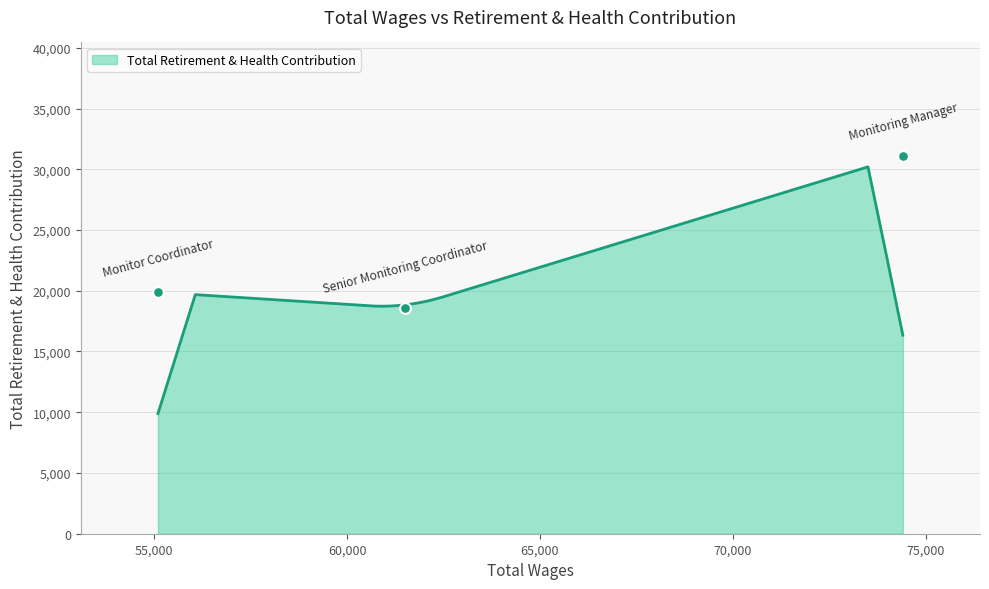

What is the ratio of the value at 74405.0 to the value at 55099.0?

1.6